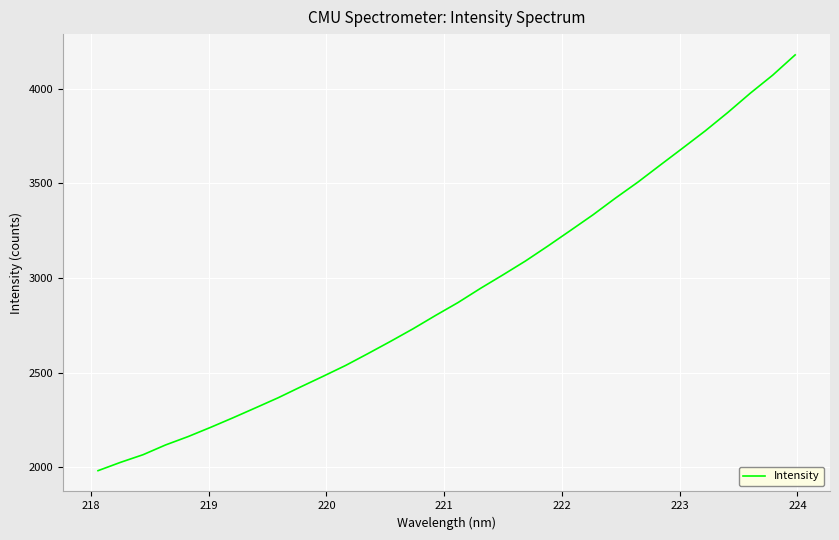

What is the greatest value displayed?

4179.6